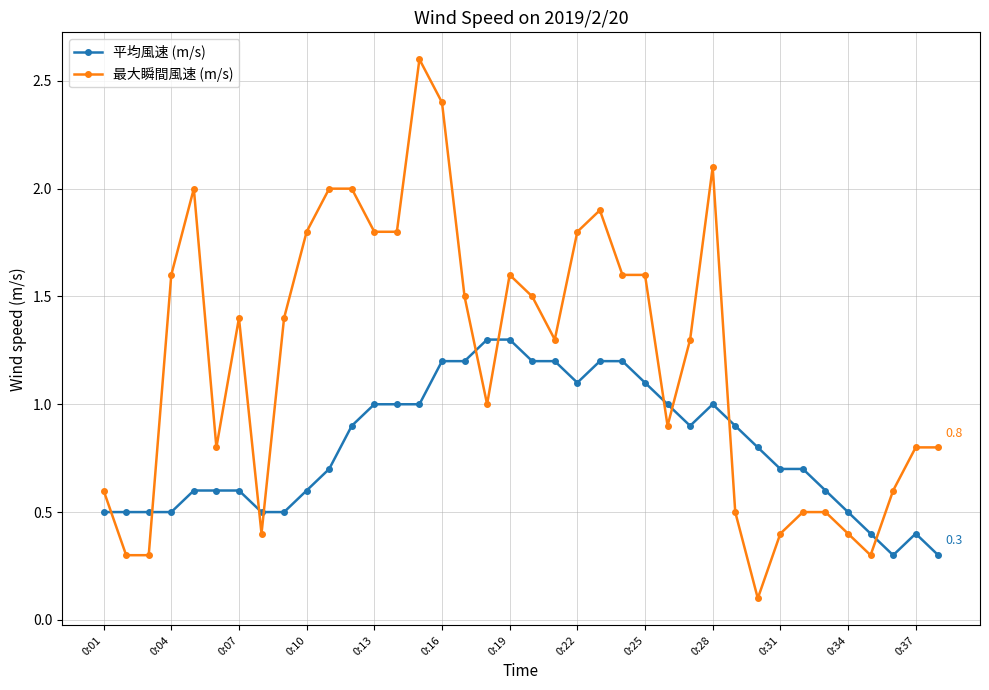

Which series has the widest spread of values?

最大瞬間風速 (m/s)